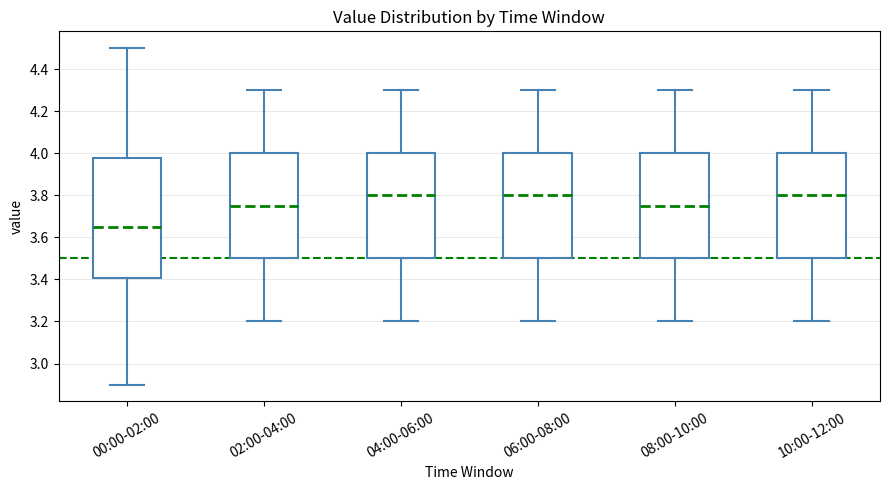

Which box is the tallest, from its lower edge to its upper edge?

00:00-02:00